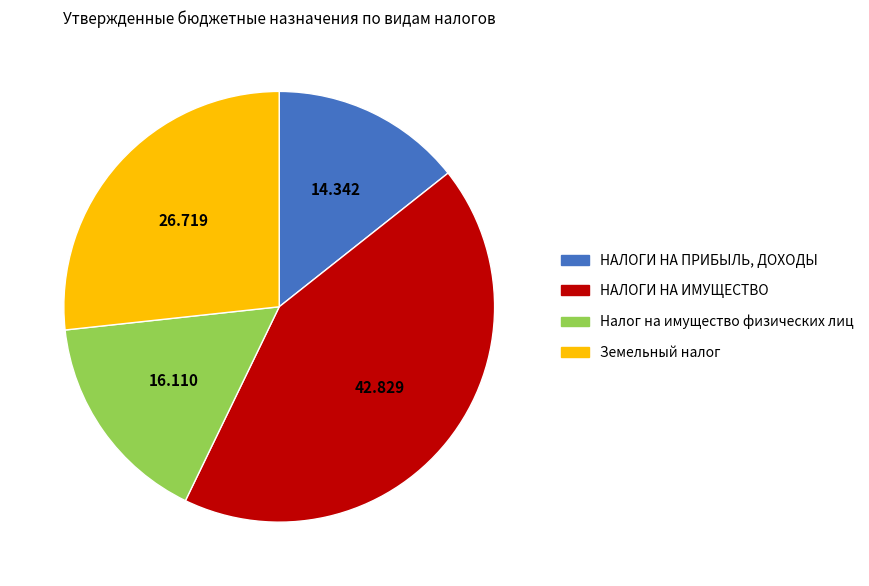

How many slices are in this pie chart?

4